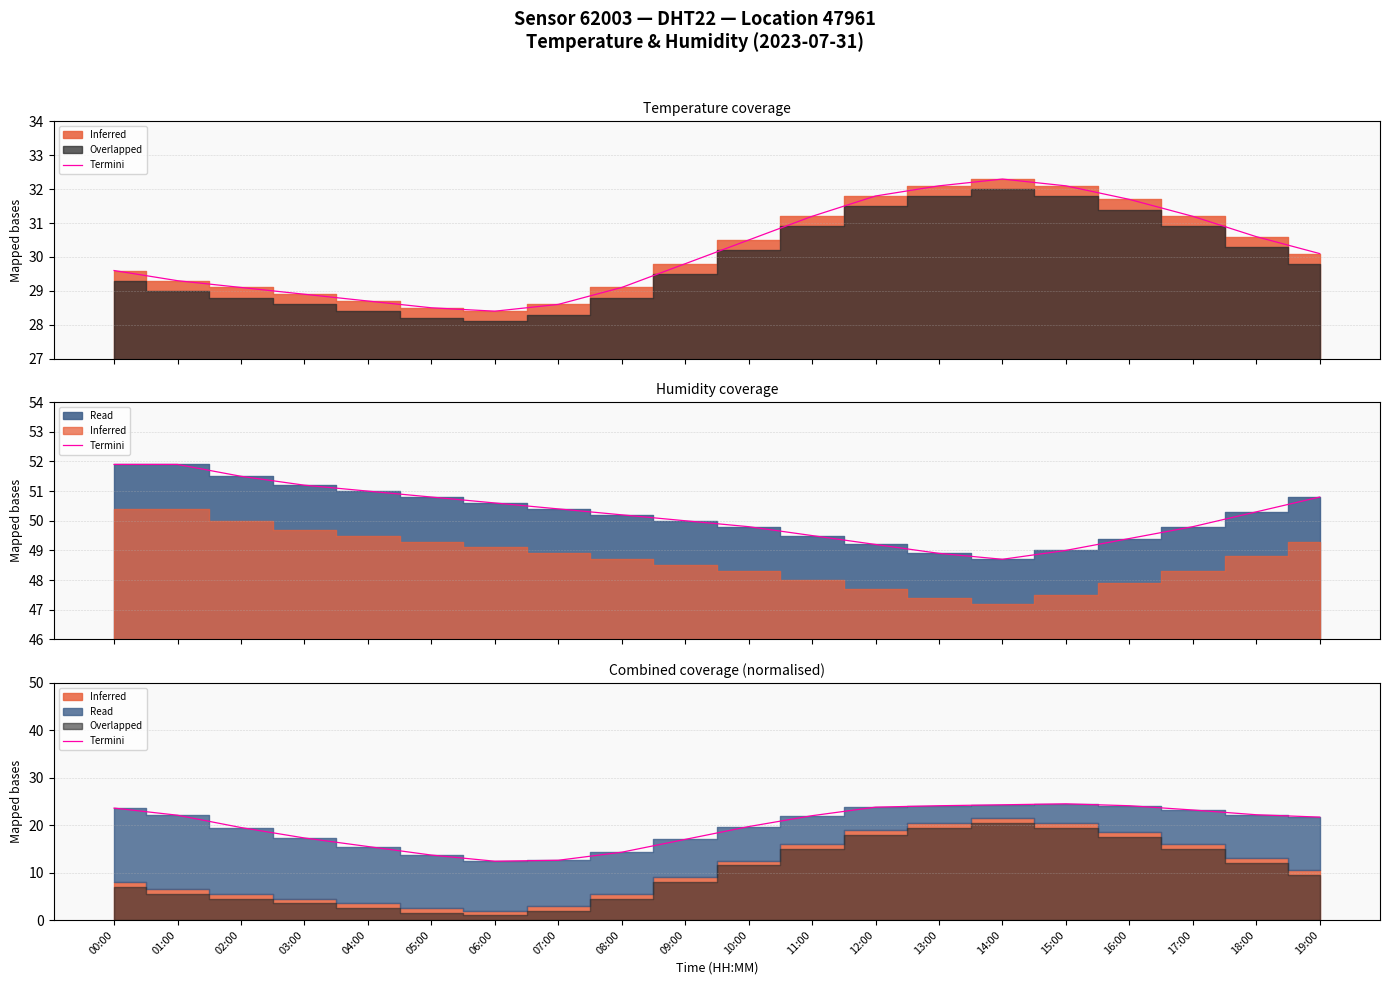

What is the sum of all values?

397.6